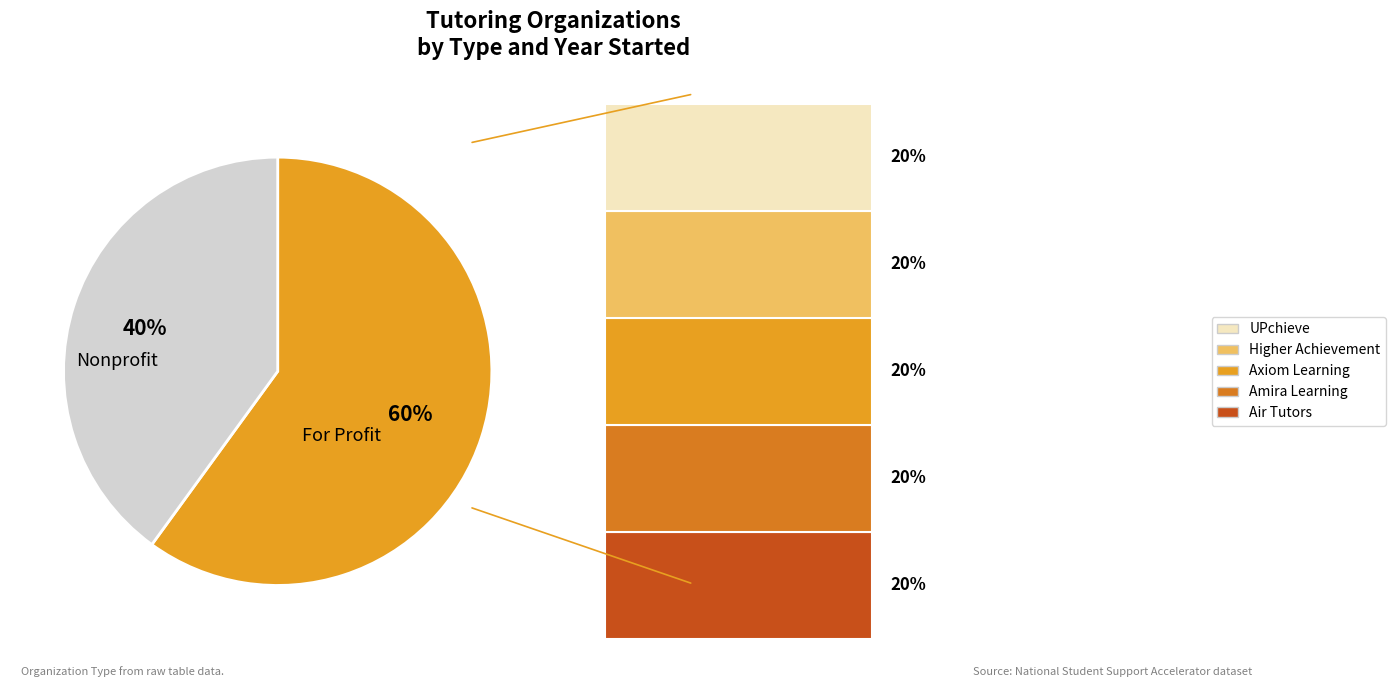

To the nearest percent, what is the combined percentage of Amira Learning and Axiom Learning?

40%